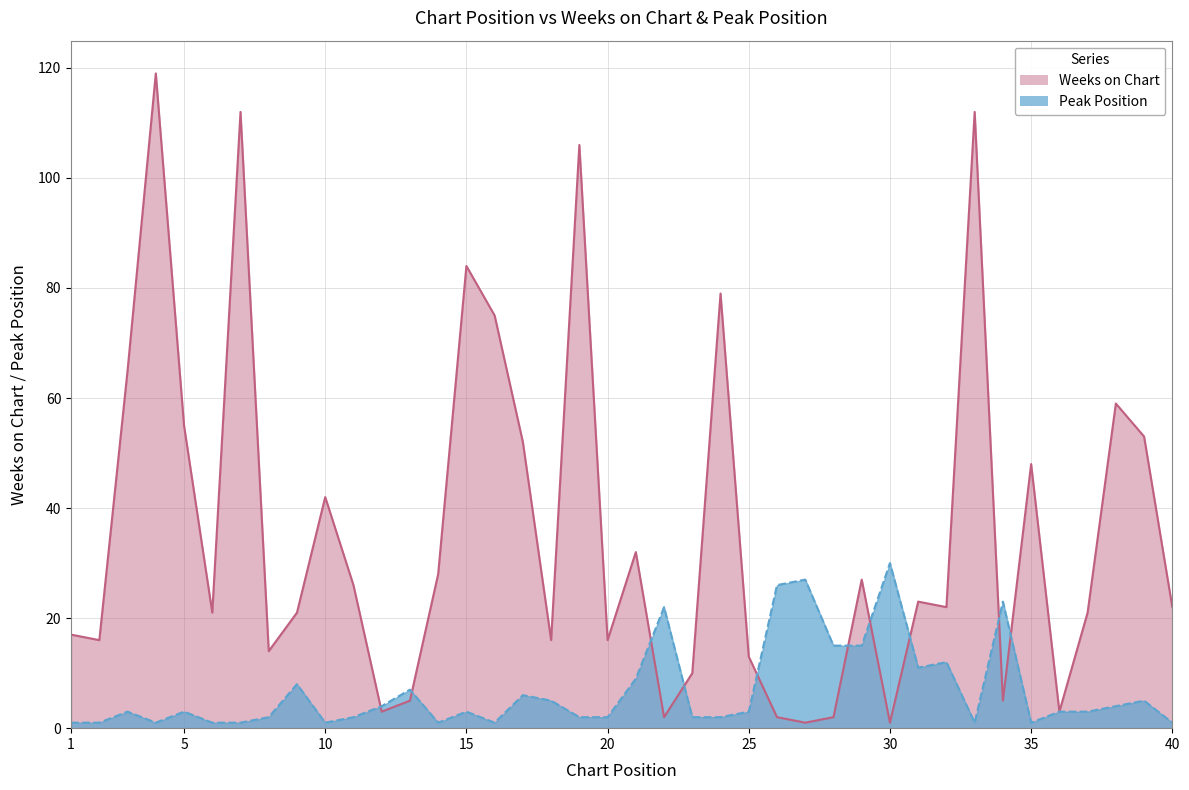

How many values in the Weeks on Chart series exceed 22?

19